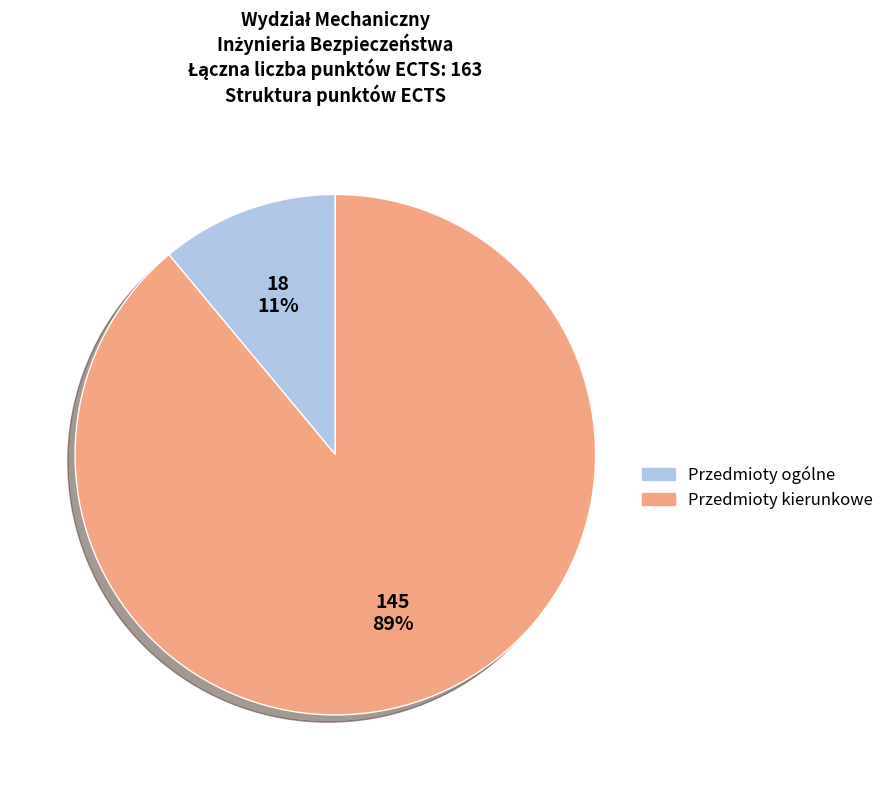

Do Przedmioty kierunkowe and Przedmioty ogólne together represent more than half of the pie?

Yes